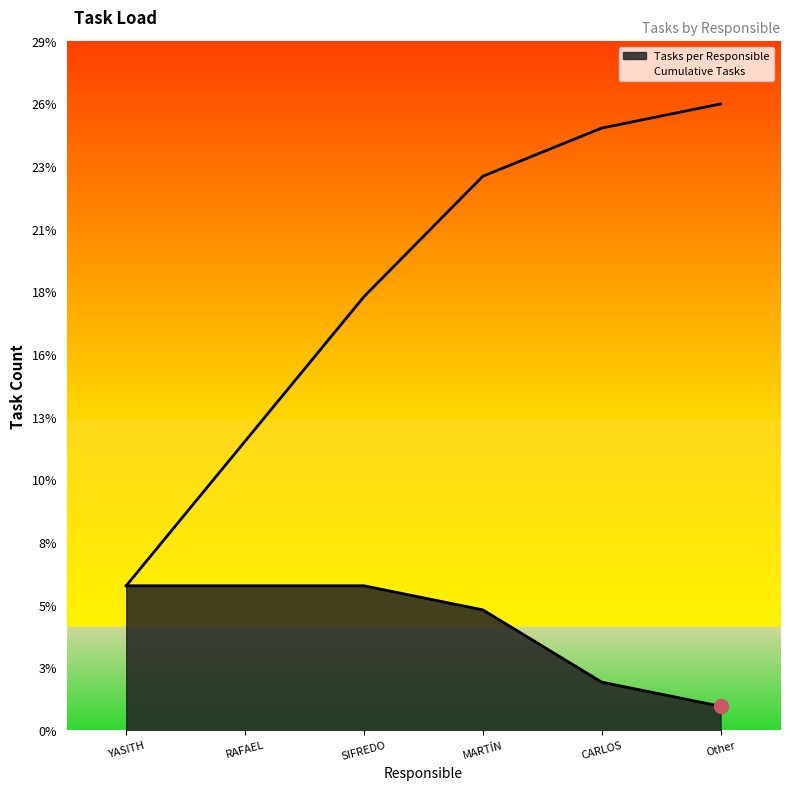

True or false: Tasks per Responsible has a value of 3 at CARLOS.

False